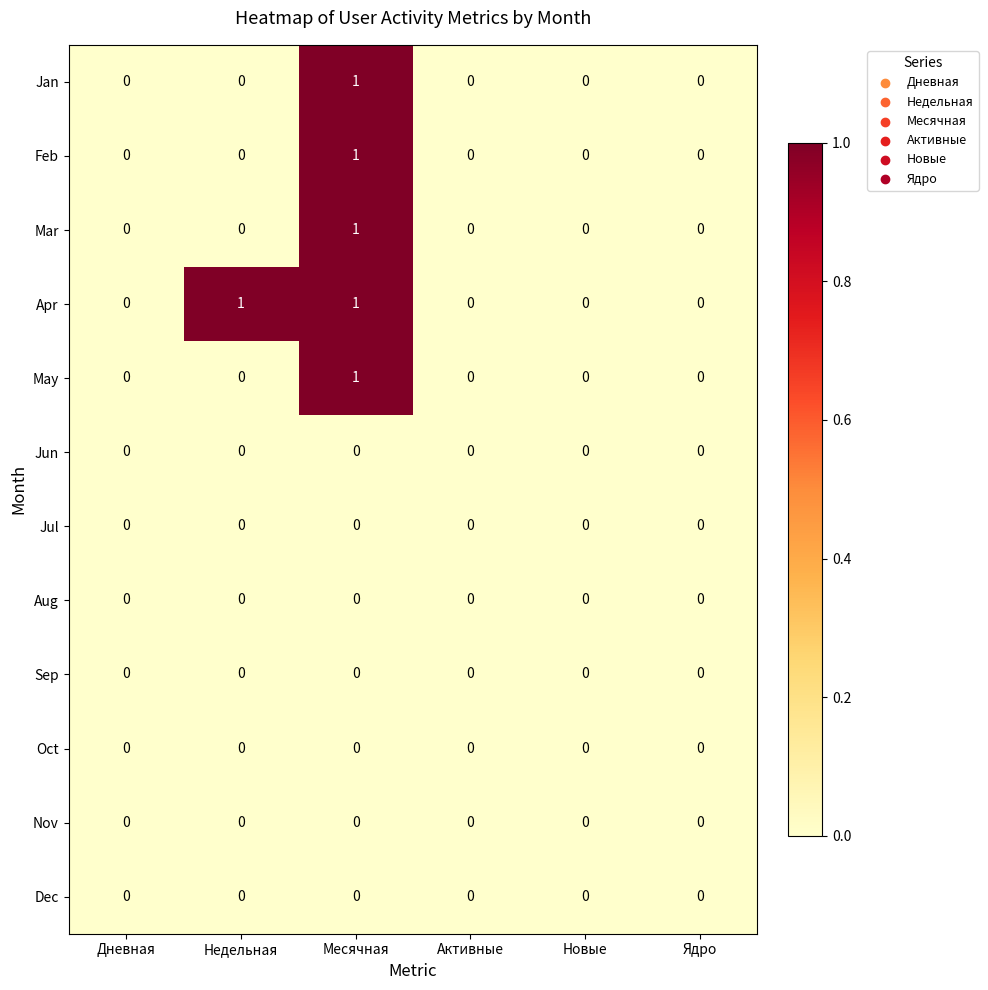

Which series has the largest total across all categories?

Apr